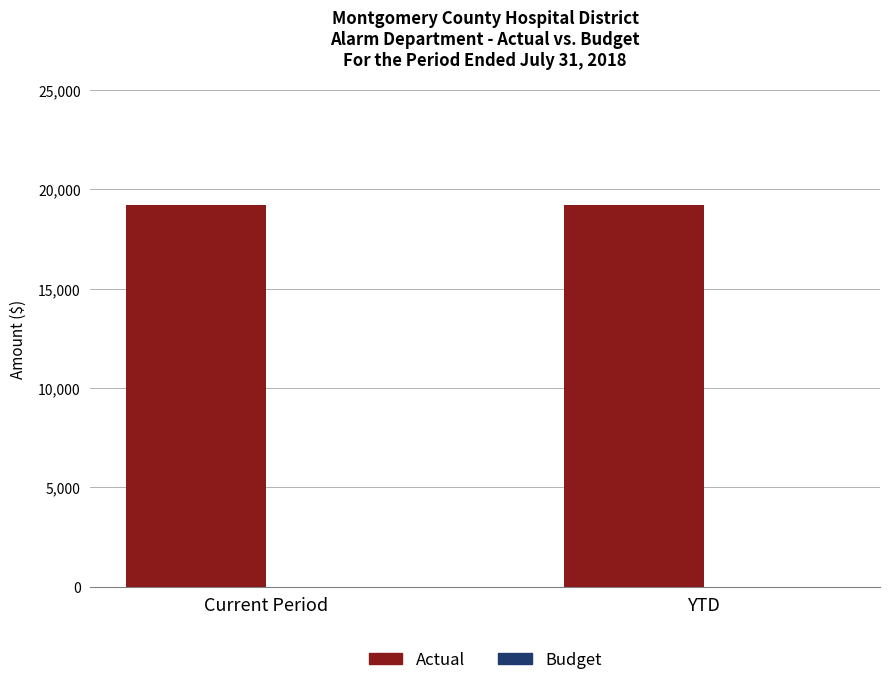

What position from the right is Current Period?

2